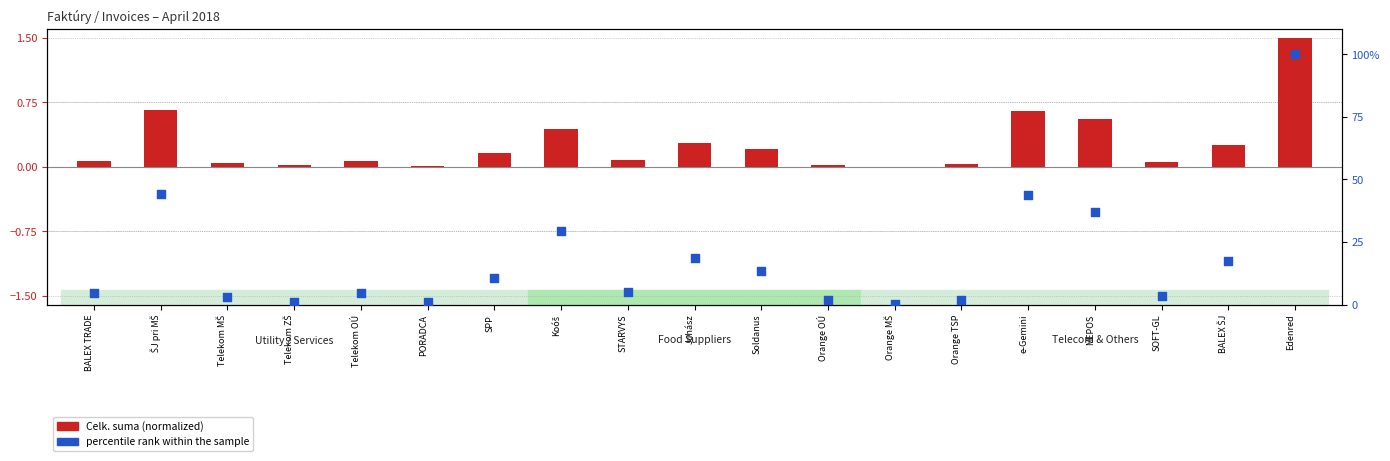

Which series contains the highest Y value?

percentile rank within the sample